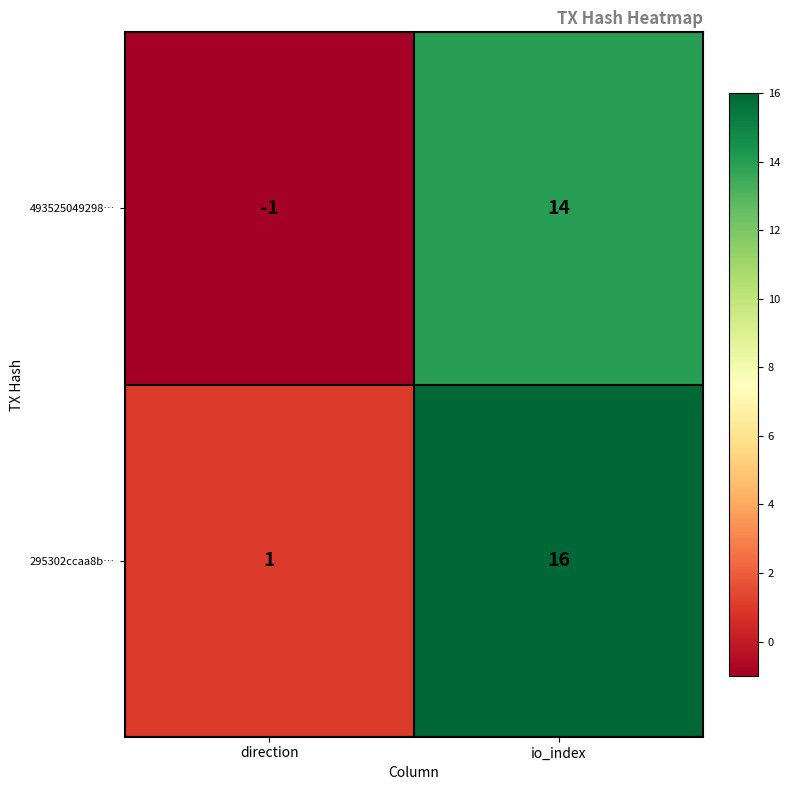

True or false: 295302ccaa8b… has a value of 1 at direction.

True